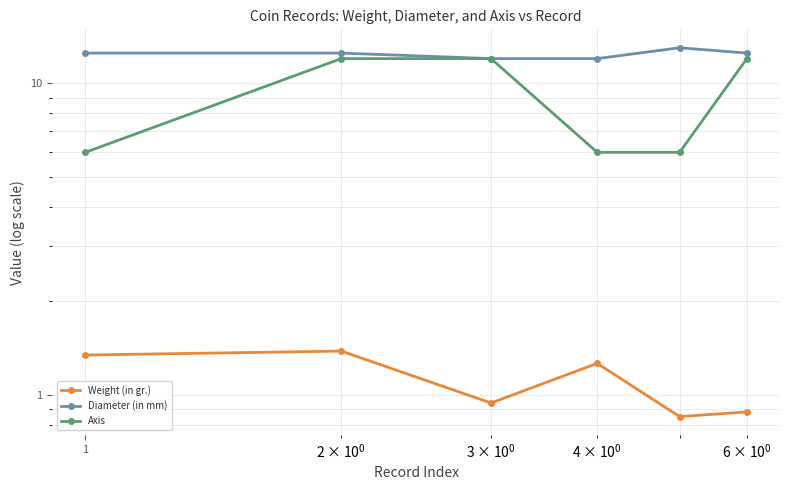

True or false: Weight (in gr.) has more than 0 interior local peaks.

True